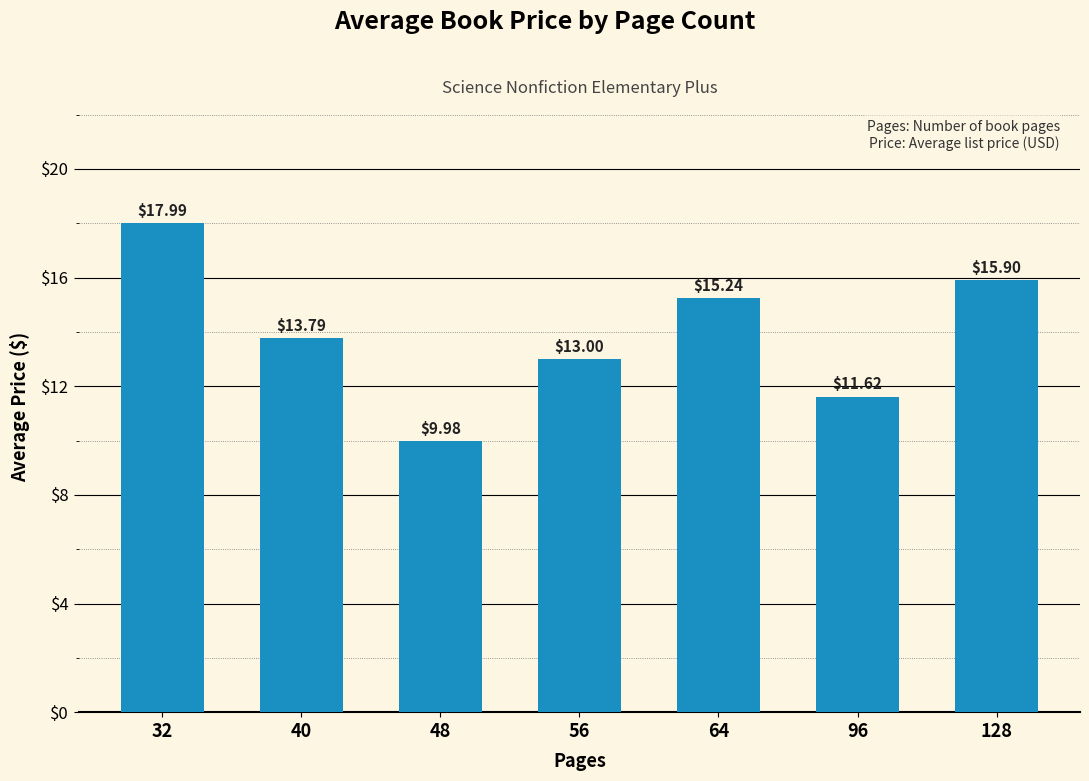

How many distinct data groups are displayed?

1